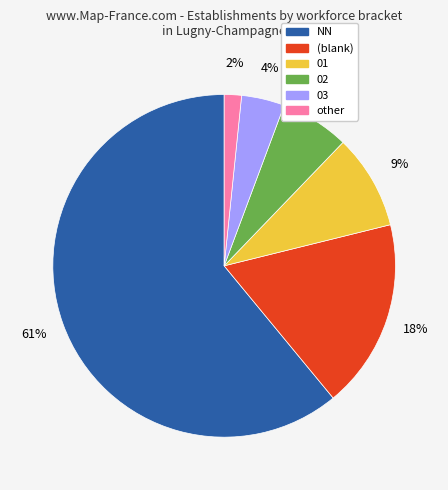

The NN slice represents 61% of the pie. True or false?

True